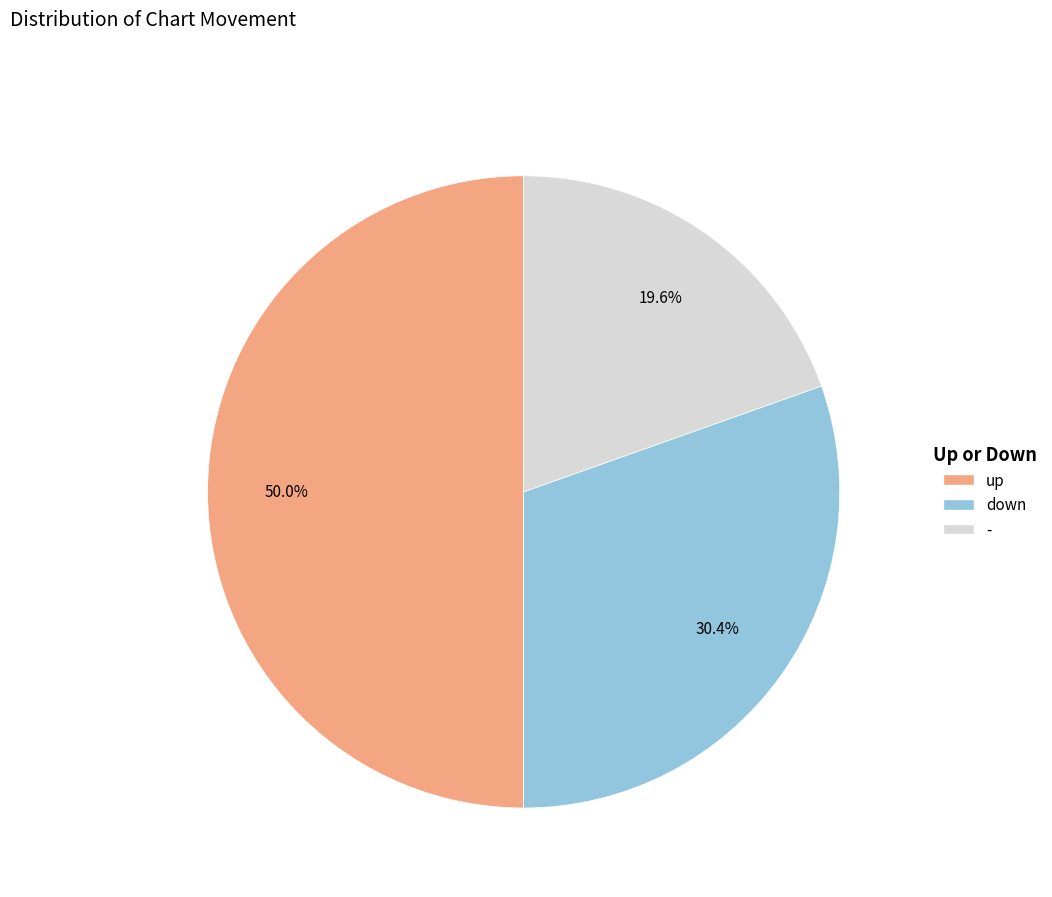

Which category has the smallest portion of the pie?

-